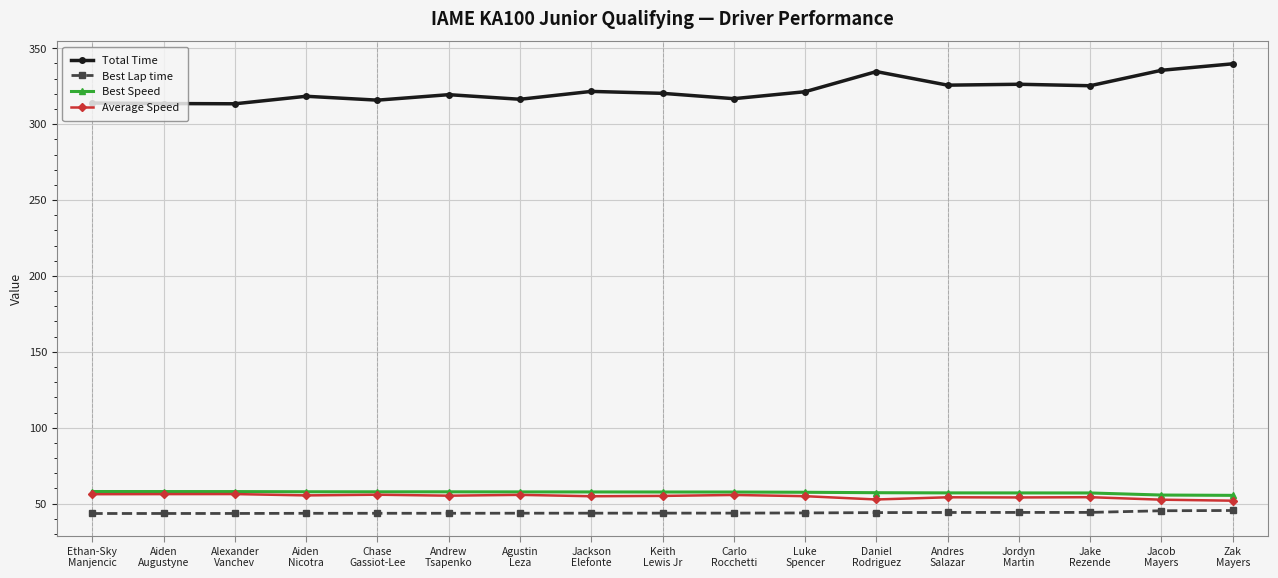

What is the total value across all series at Andres
Salazar?

481.1